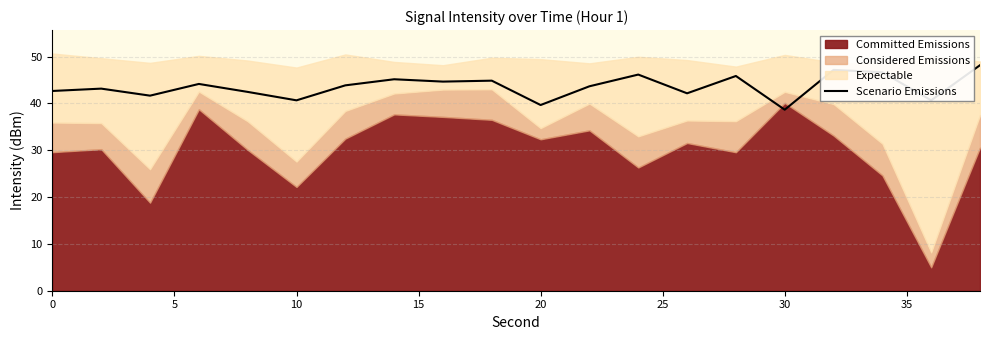

What is the maximum value for Scenario Emissions?

48.2